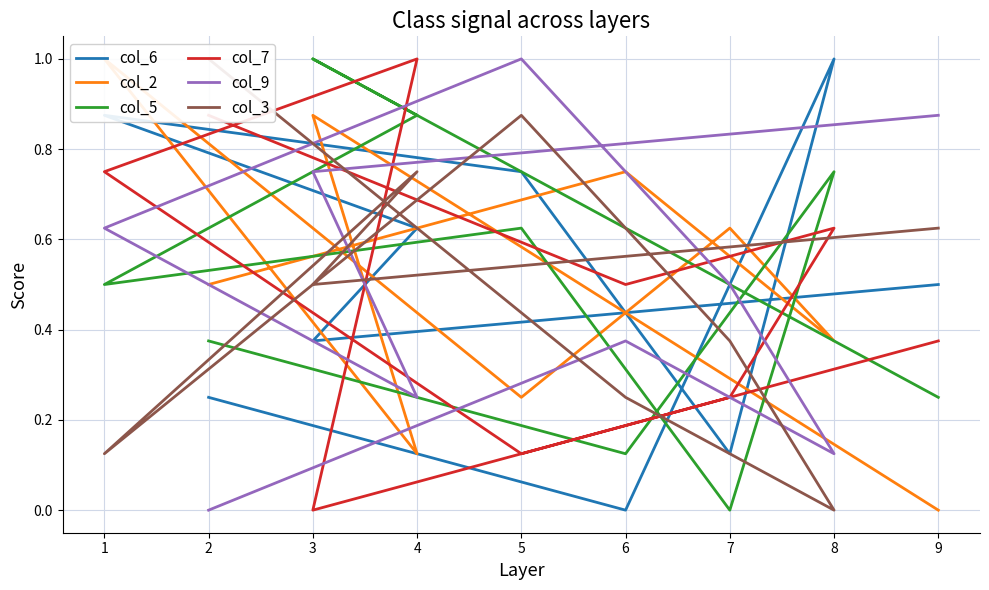

True or false: col_3 and col_7 cross at least once.

True